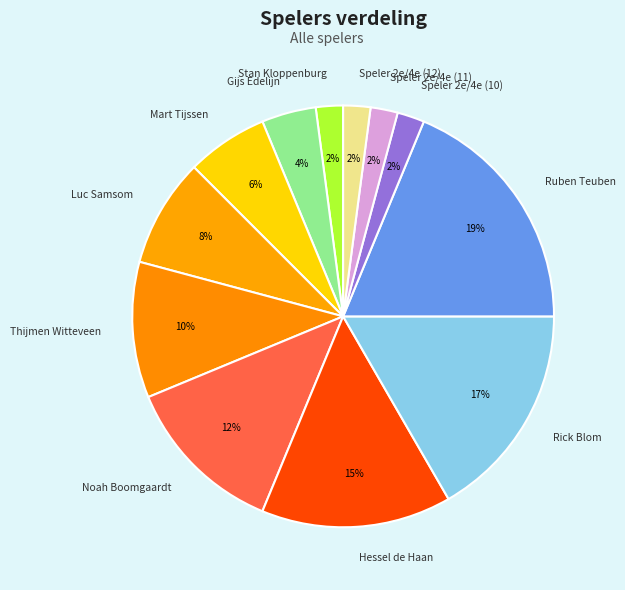

To the nearest percent, what is the difference between the Stan Kloppenburg and Mart Tijssen slice percentages?

4%